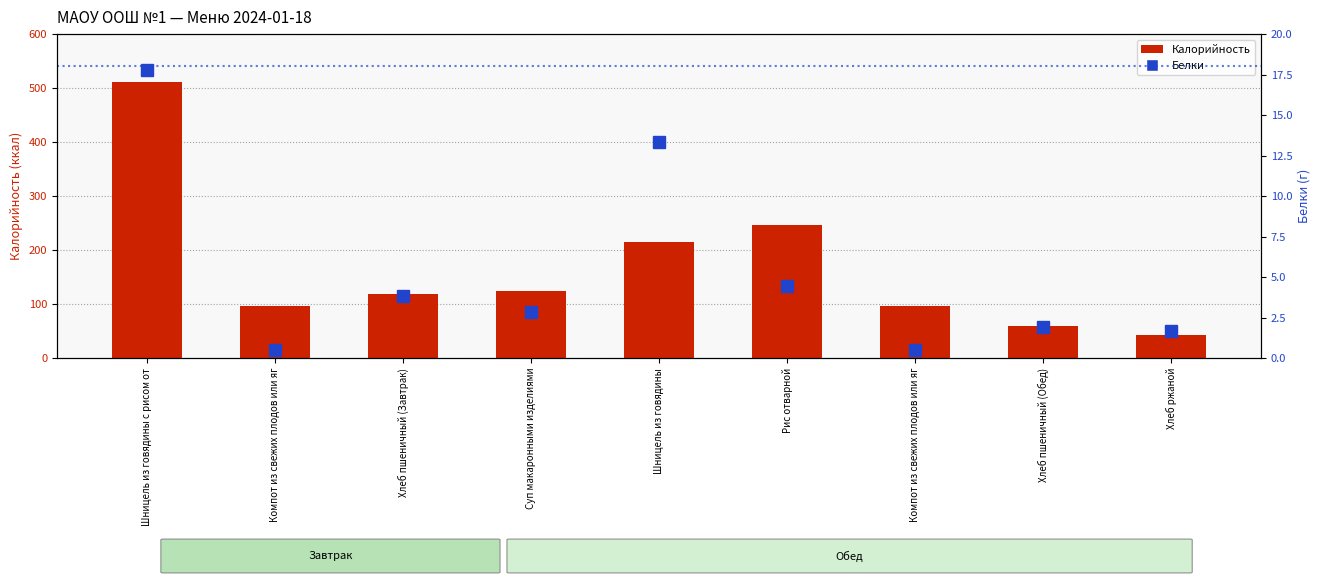

Does the chart contain any negative values?

No